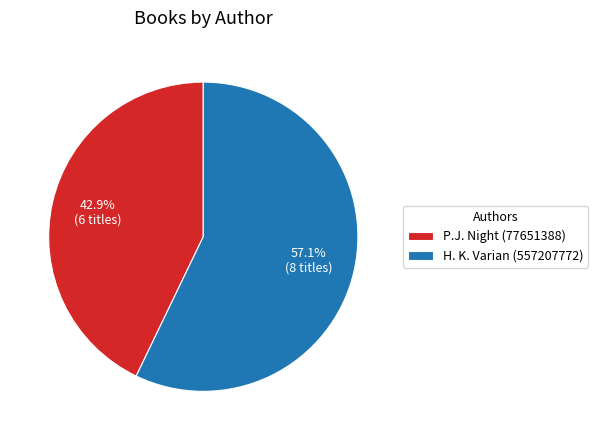

Combined, what portion of the pie is P.J. Night (77651388) and H. K. Varian (557207772)?

100.0%